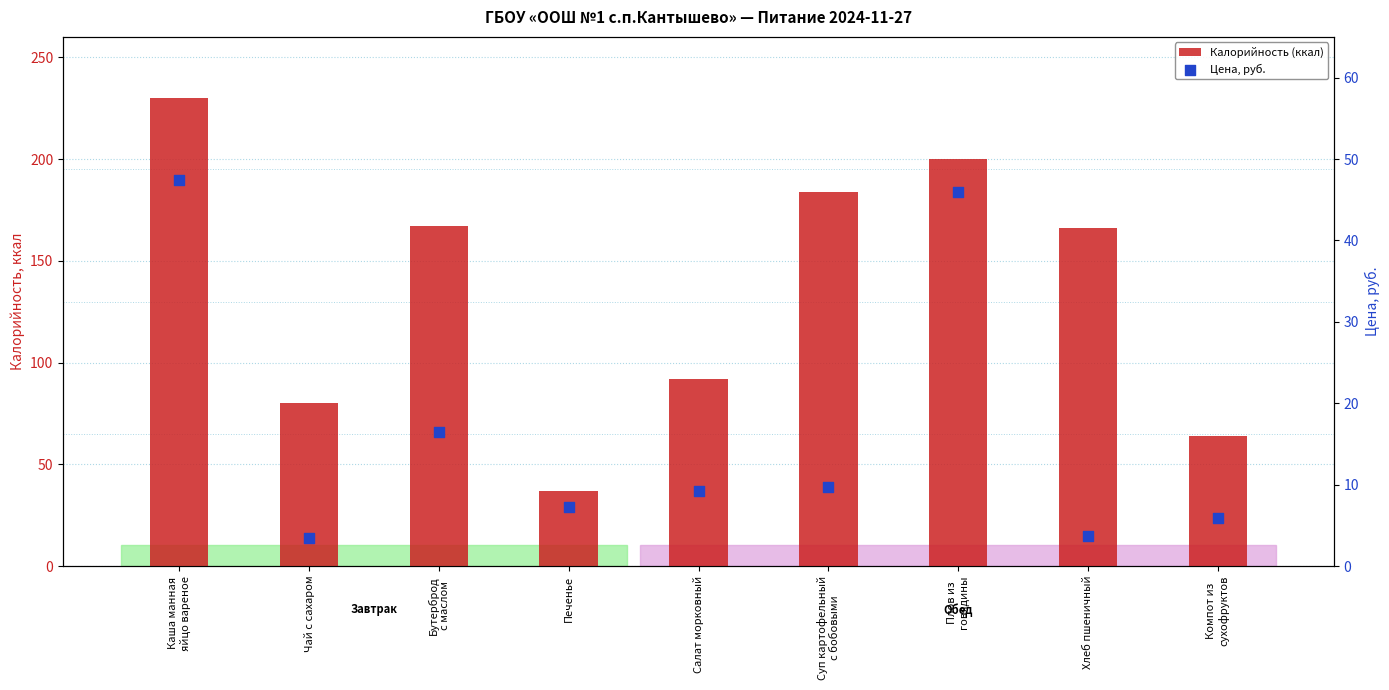

At which category is the sum across all series the highest?

Каша манная
яйцо вареное